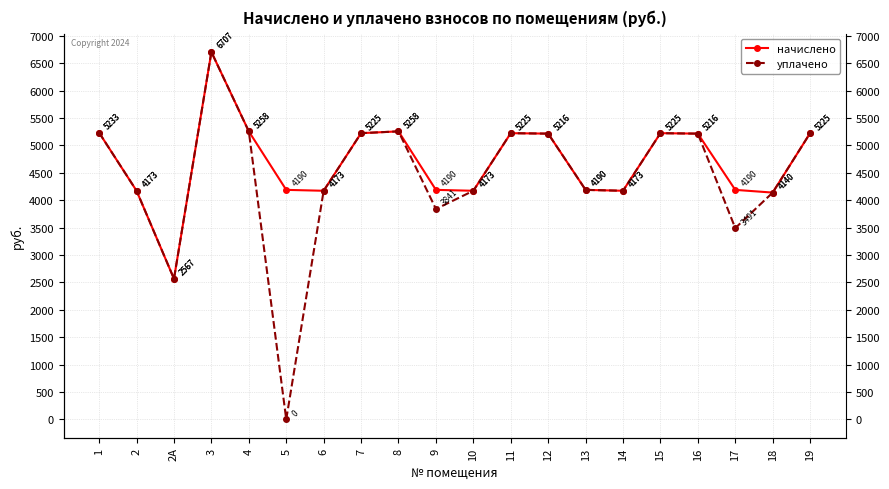

How many lines are shown in the chart?

2